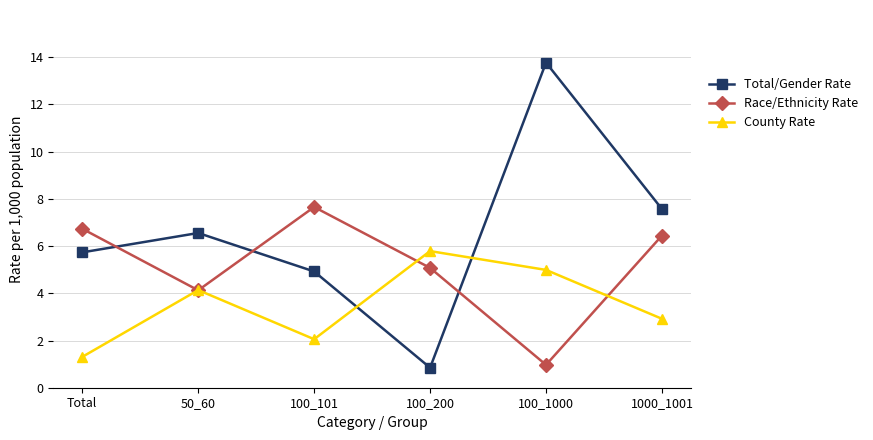

The value of Total/Gender Rate at 100_101 is 4.9. True or false?

True